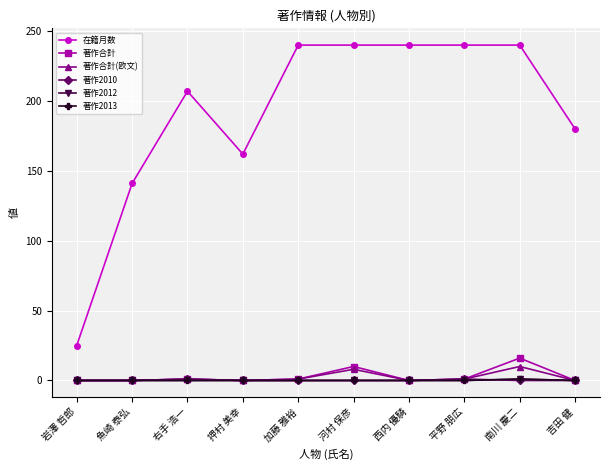

Is this an area chart (filled region under the line)?

No